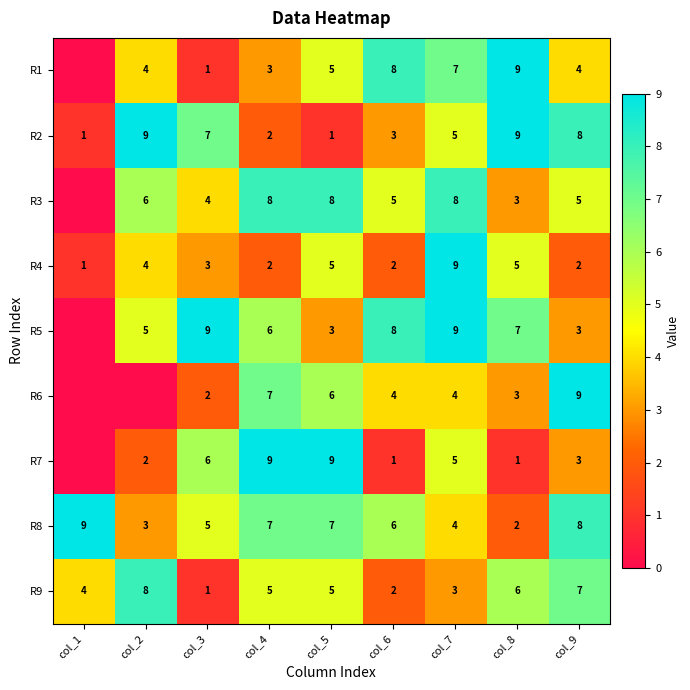

What is the sum of the R3 values at col_5 and col_6?

13